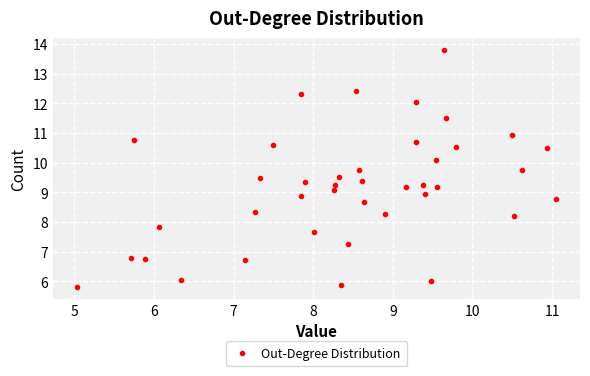

What is the range of X values (max minus min)?

6.0